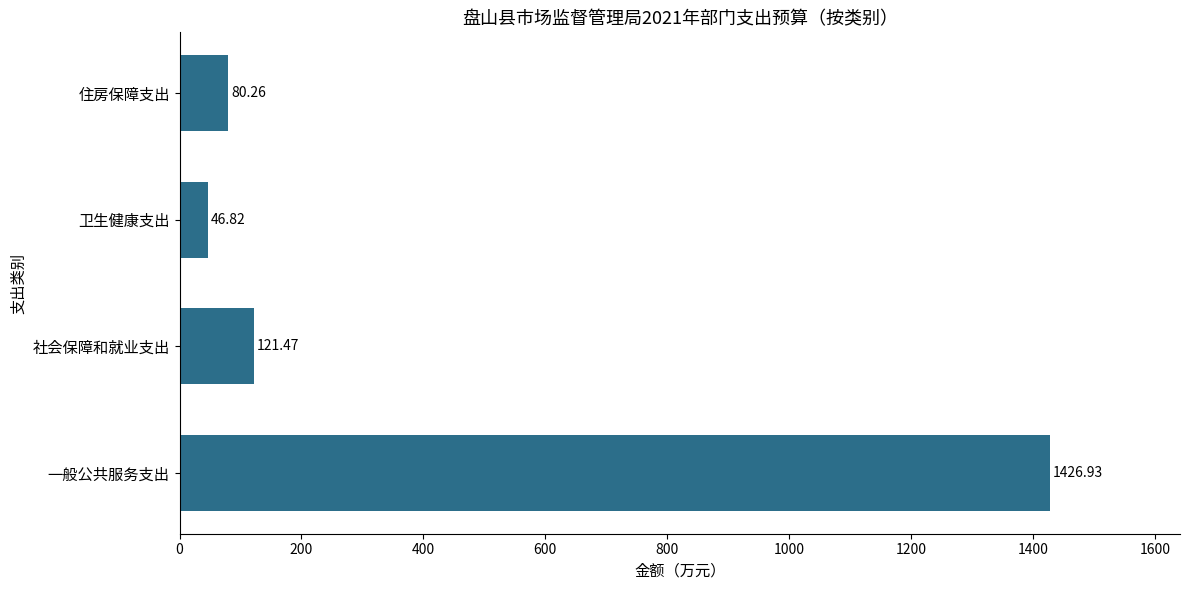

Rank the categories by value from lowest to highest.

卫生健康支出, 住房保障支出, 社会保障和就业支出, 一般公共服务支出